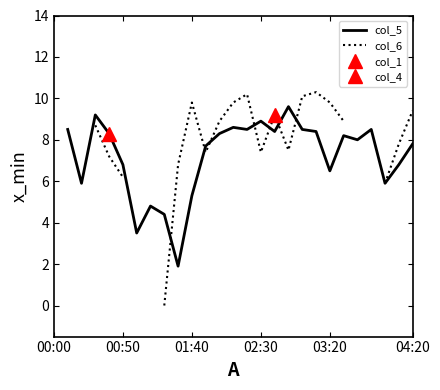

How many lines are shown in the chart?

2